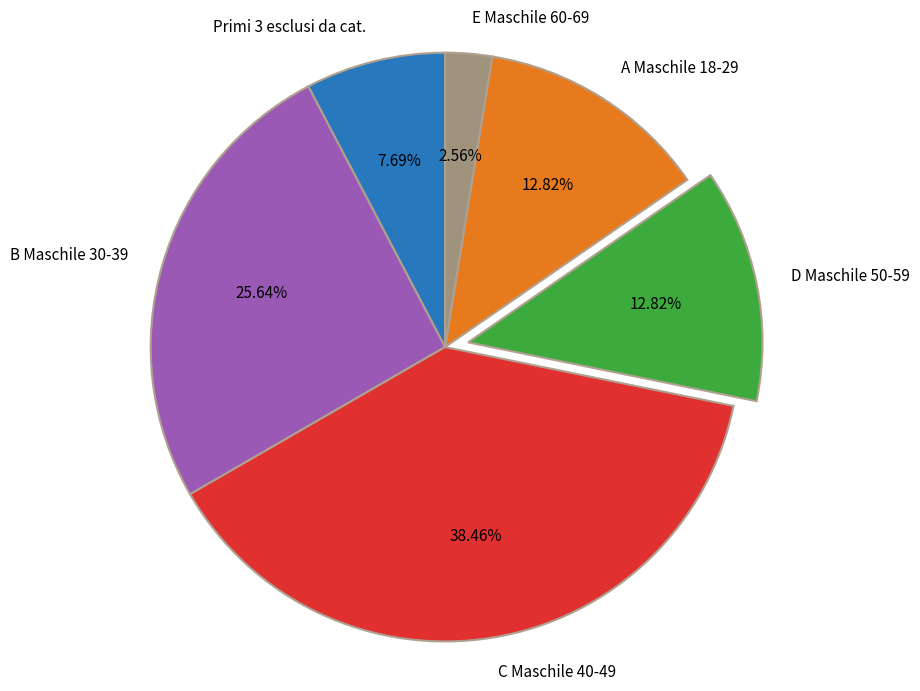

What percentage do A Maschile 18-29 and E Maschile 60-69 together represent?

15.4%